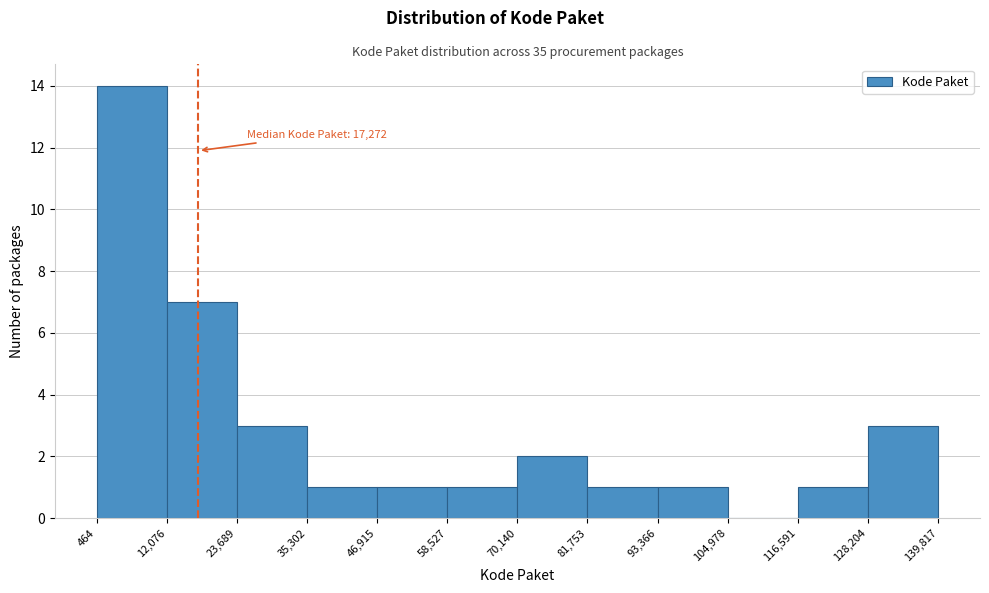

Which range on the x-axis has the tallest bar?

464 to 12,076